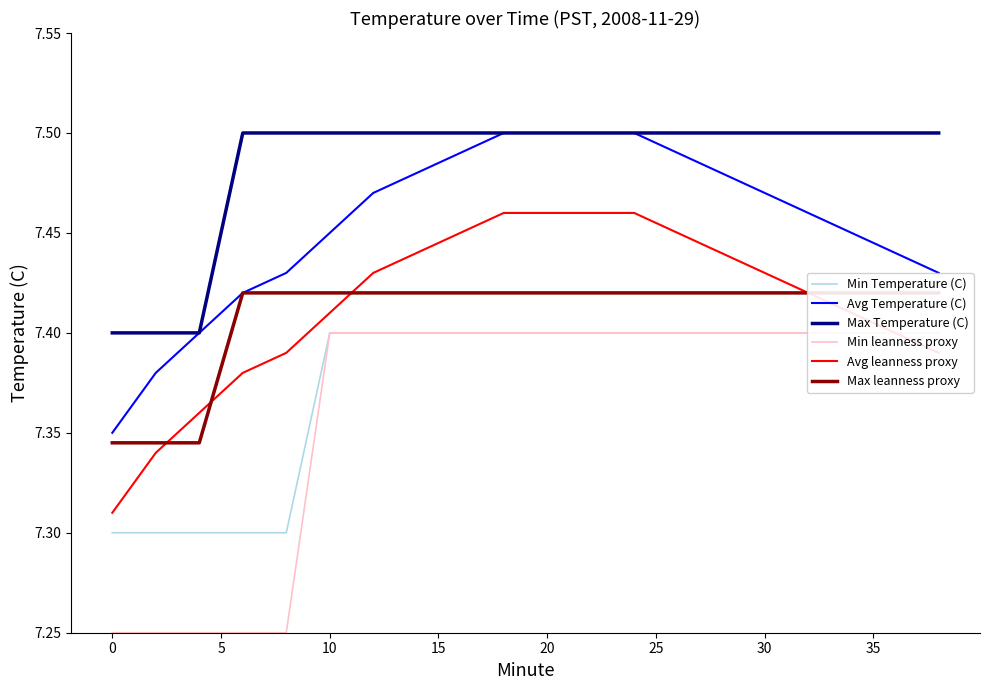

The Avg leanness proxy series shows 10.3 at 0. True or false?

False